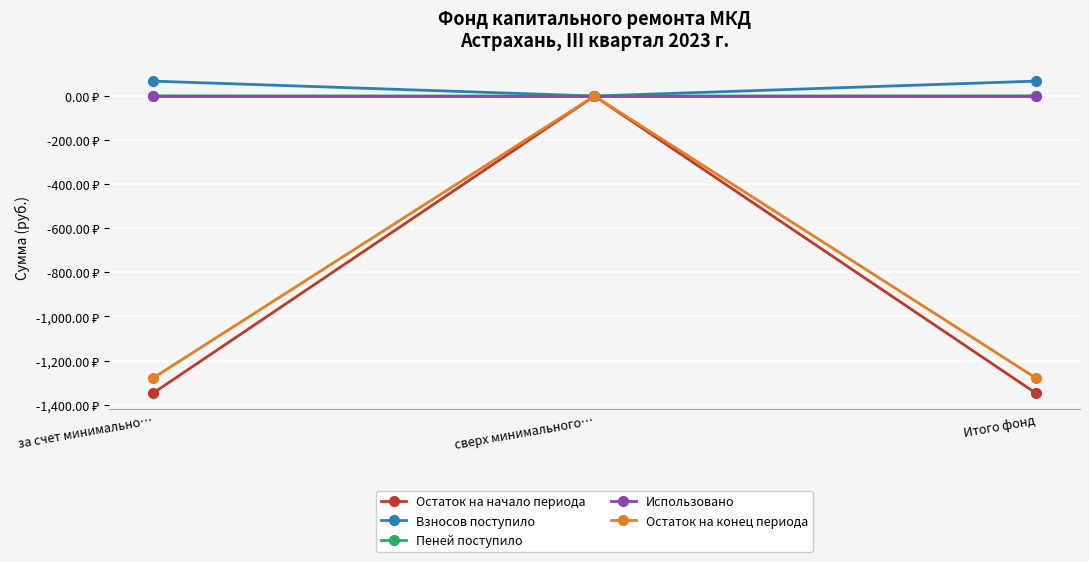

Is this an area chart (filled region under the line)?

No